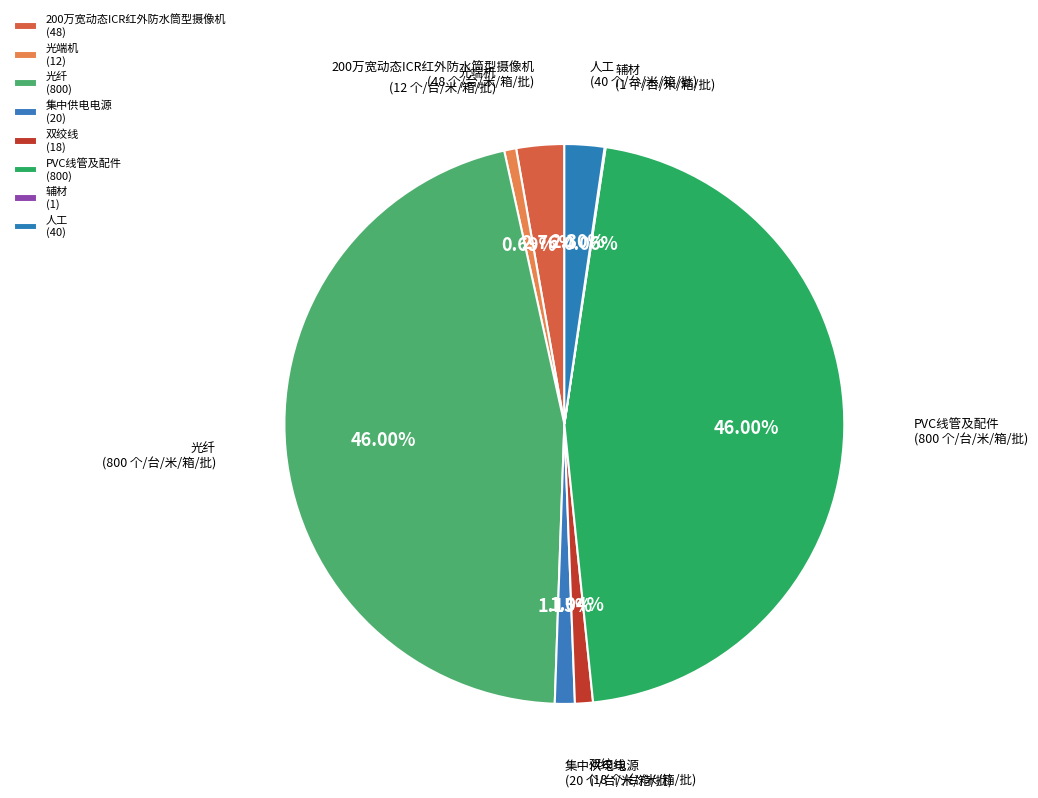

To the nearest percent, what is the combined percentage of PVC线管及配件 and 双绞线?

47%